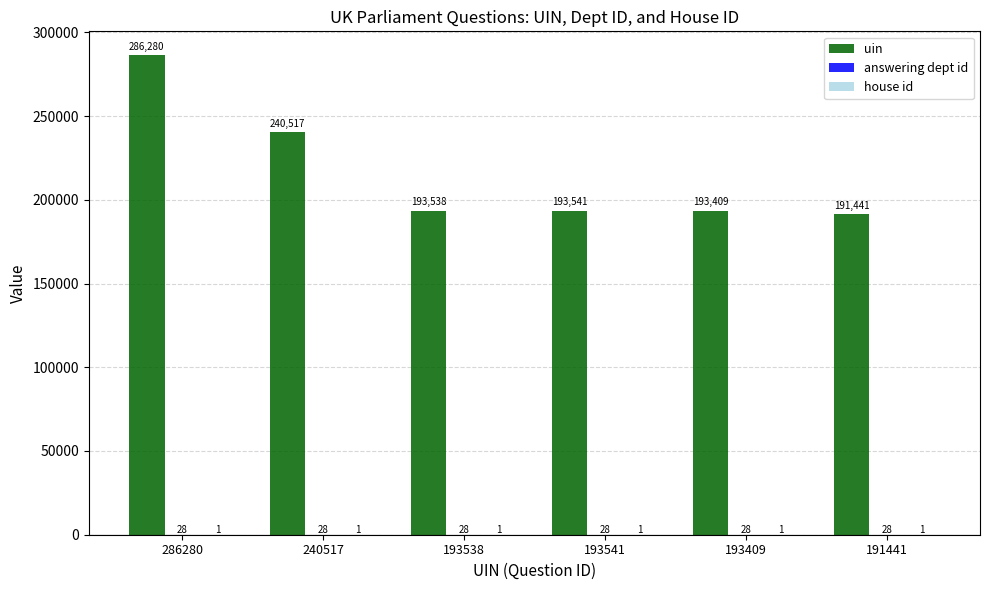

Count the number of data series in this chart.

3